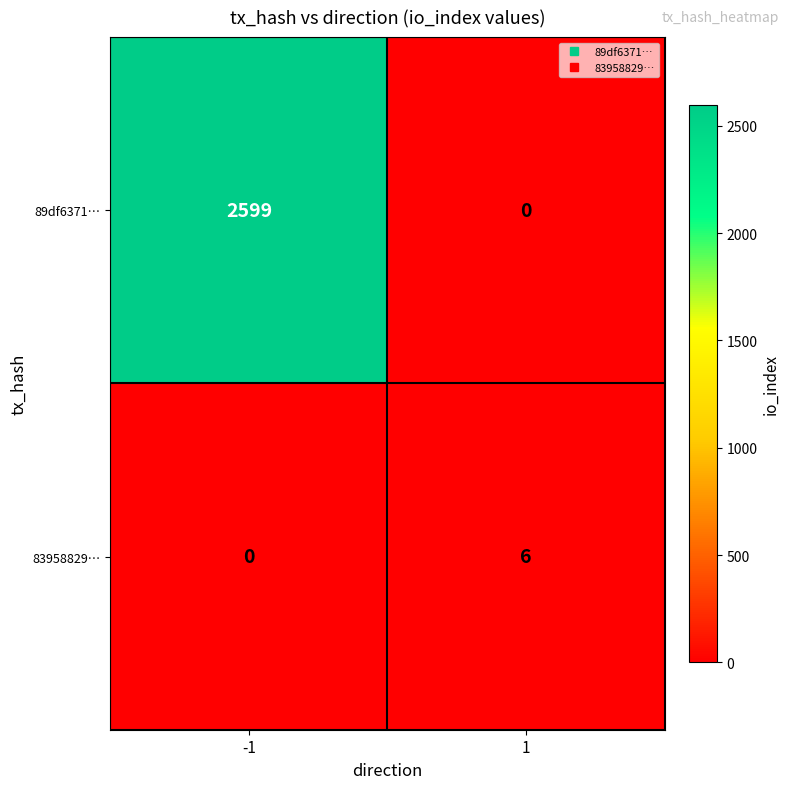

Reading left to right, transcribe all the data shown in this chart.

89df6371…: 2599	0
83958829…: 0	6